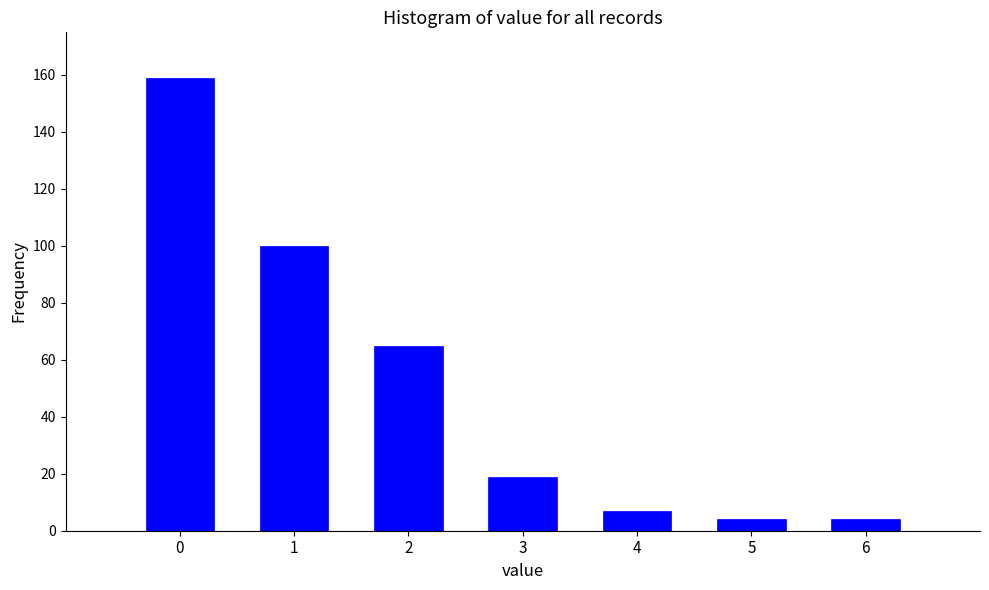

Reading left to right, list all the values displayed in this chart.

159	100	65	19	7	4	4